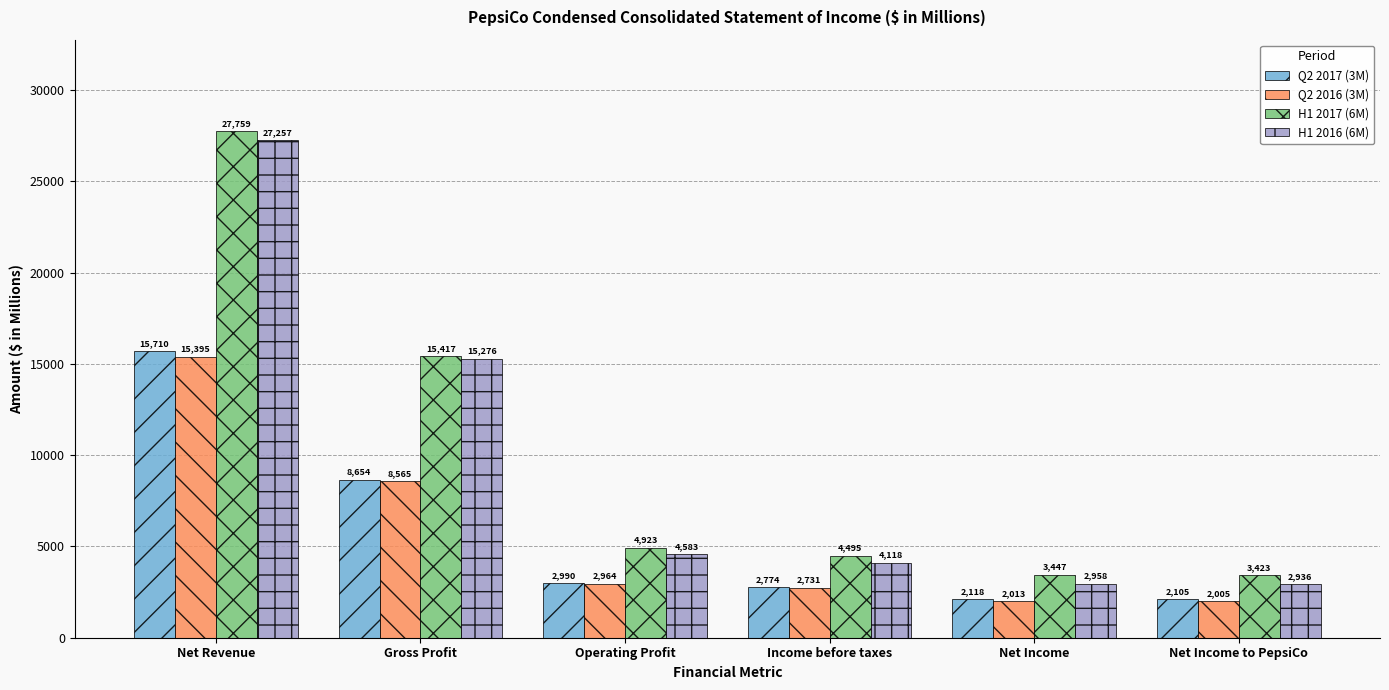

How many values in the H1 2017 (6M) series are below 4923?

3